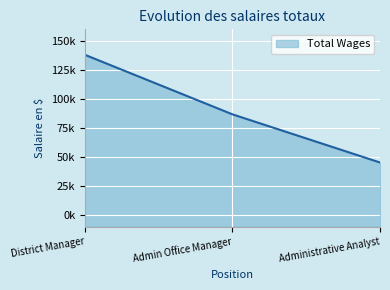

Which category has the highest value across all series?

District Manager